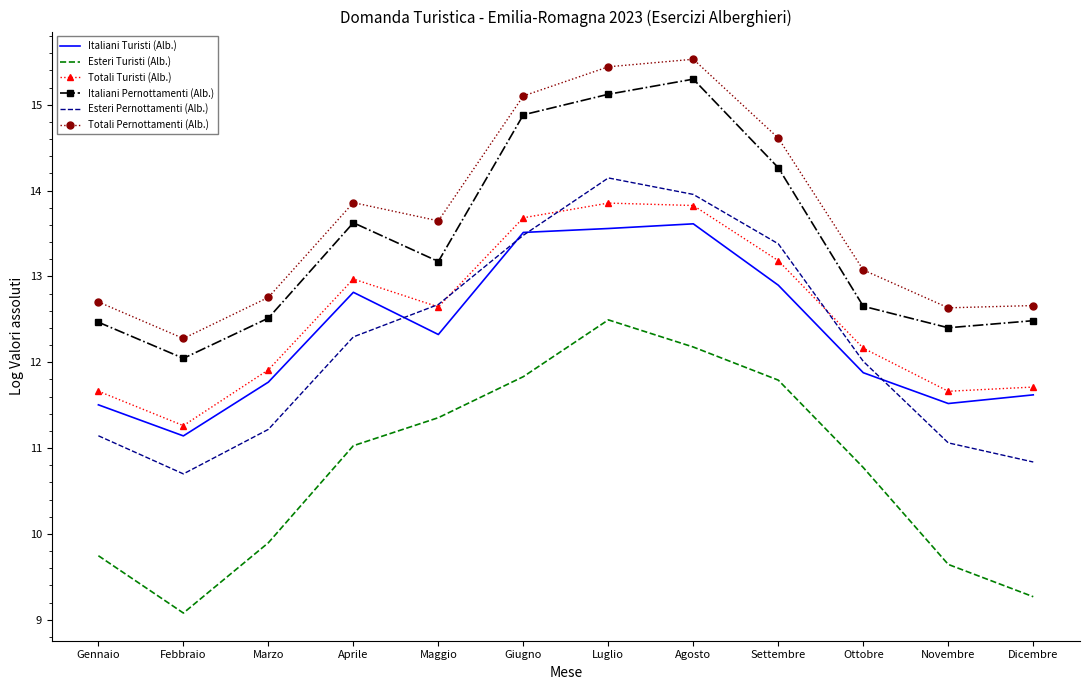

True or false: Totali Pernottamenti (Alb.) and Esteri Pernottamenti (Alb.) cross at least once.

False